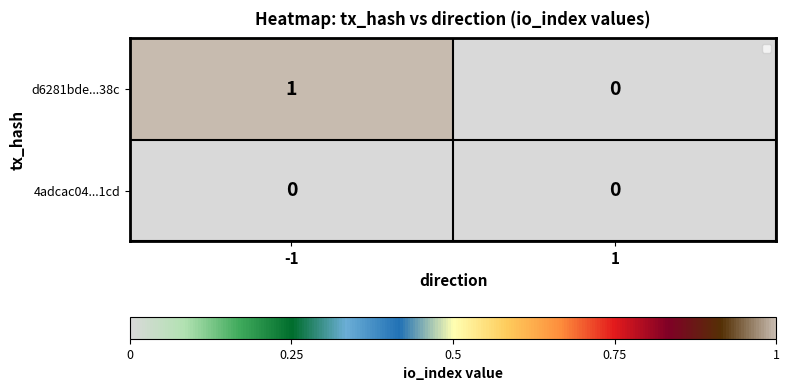

Reading right to left, transcribe all the data shown in this chart.

d6281bde...38c: 0	1
4adcac04...1cd: 0	0